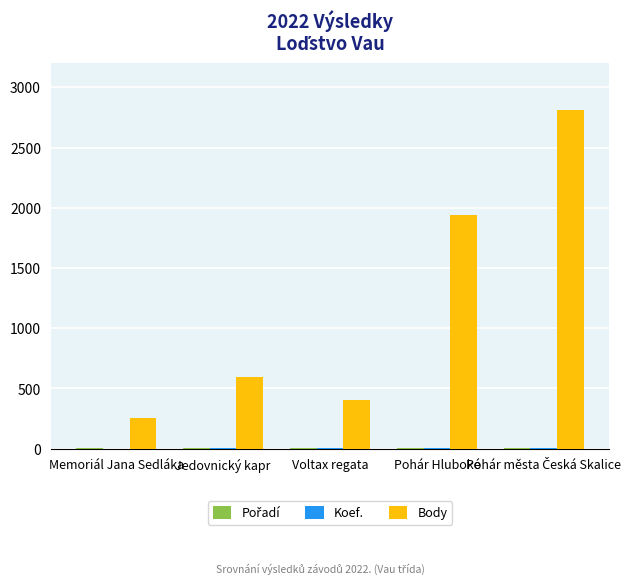

What is the maximum value shown in the chart?

2814